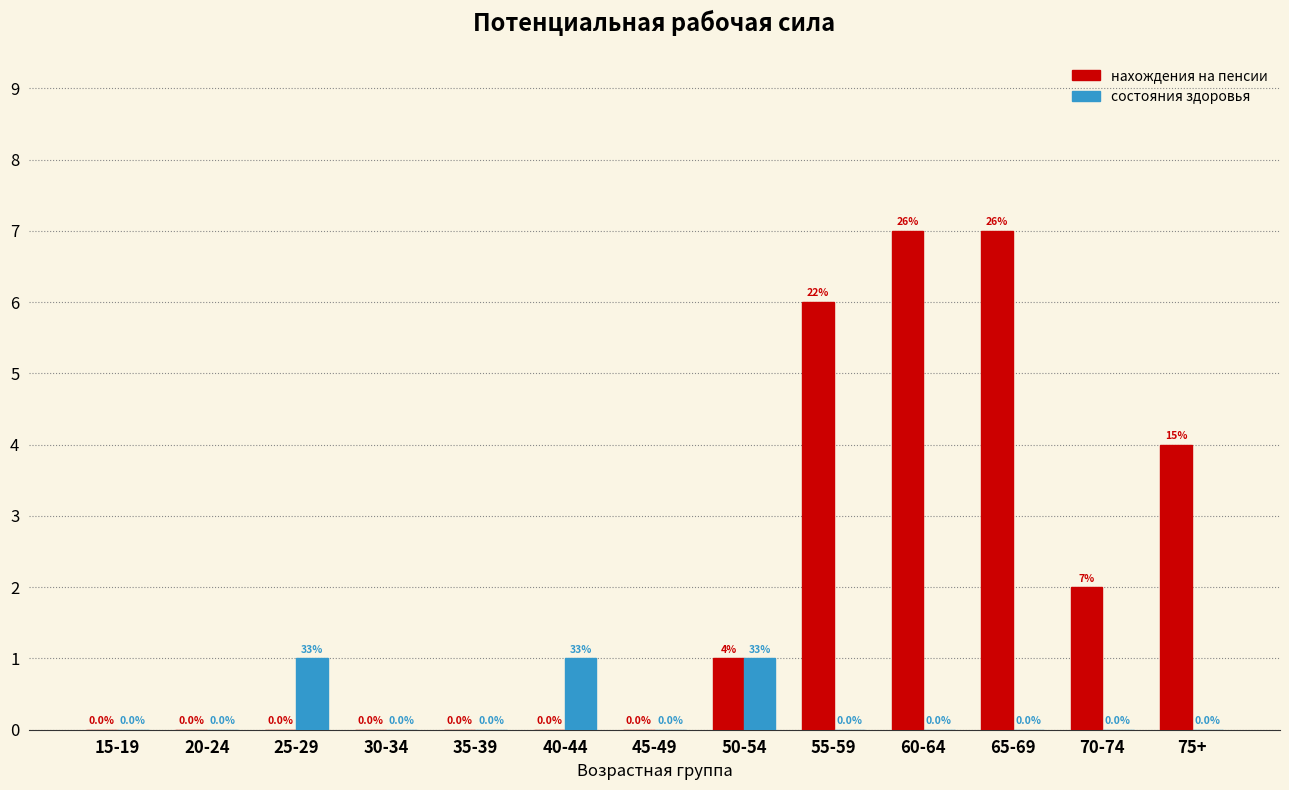

Reading left to right, list all the values displayed in this chart.

нахождения на пенсии: 15-19=0	20-24=0	25-29=0	30-34=0	35-39=0	40-44=0	45-49=0	50-54=1	55-59=6	60-64=7	65-69=7	70-74=2	75+=4
состояния здоровья: 15-19=0	20-24=0	25-29=1	30-34=0	35-39=0	40-44=1	45-49=0	50-54=1	55-59=0	60-64=0	65-69=0	70-74=0	75+=0